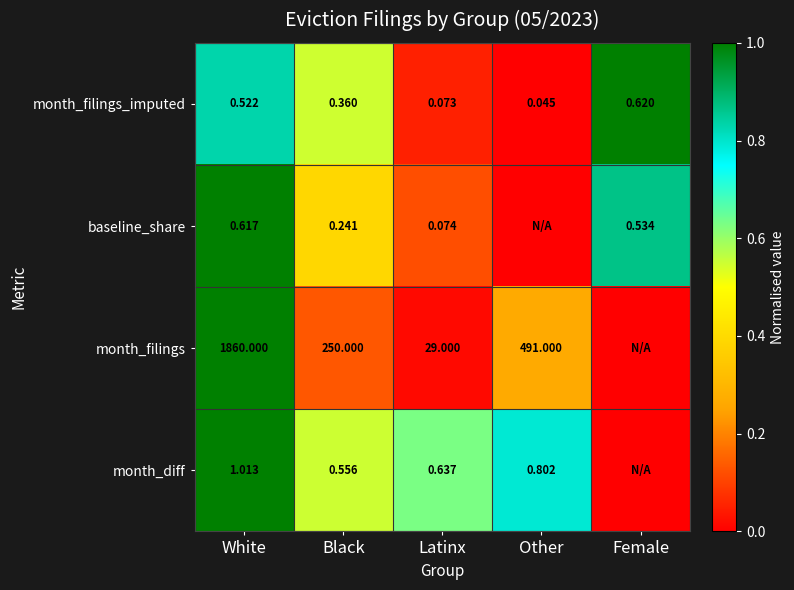

Is the value of month_filings_imputed at Female greater than the value of baseline_share at White?

Yes